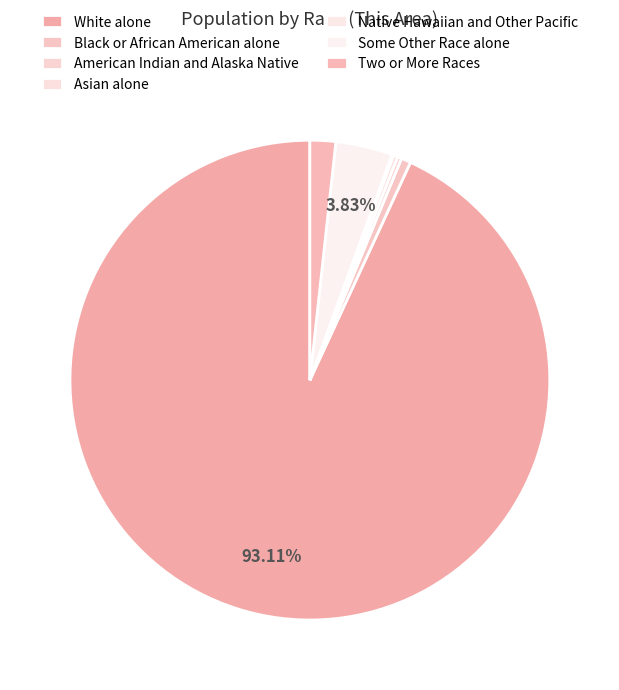

Approximately how many times larger is the value at Black or African American alone compared to Some Other Race alone?

0.2